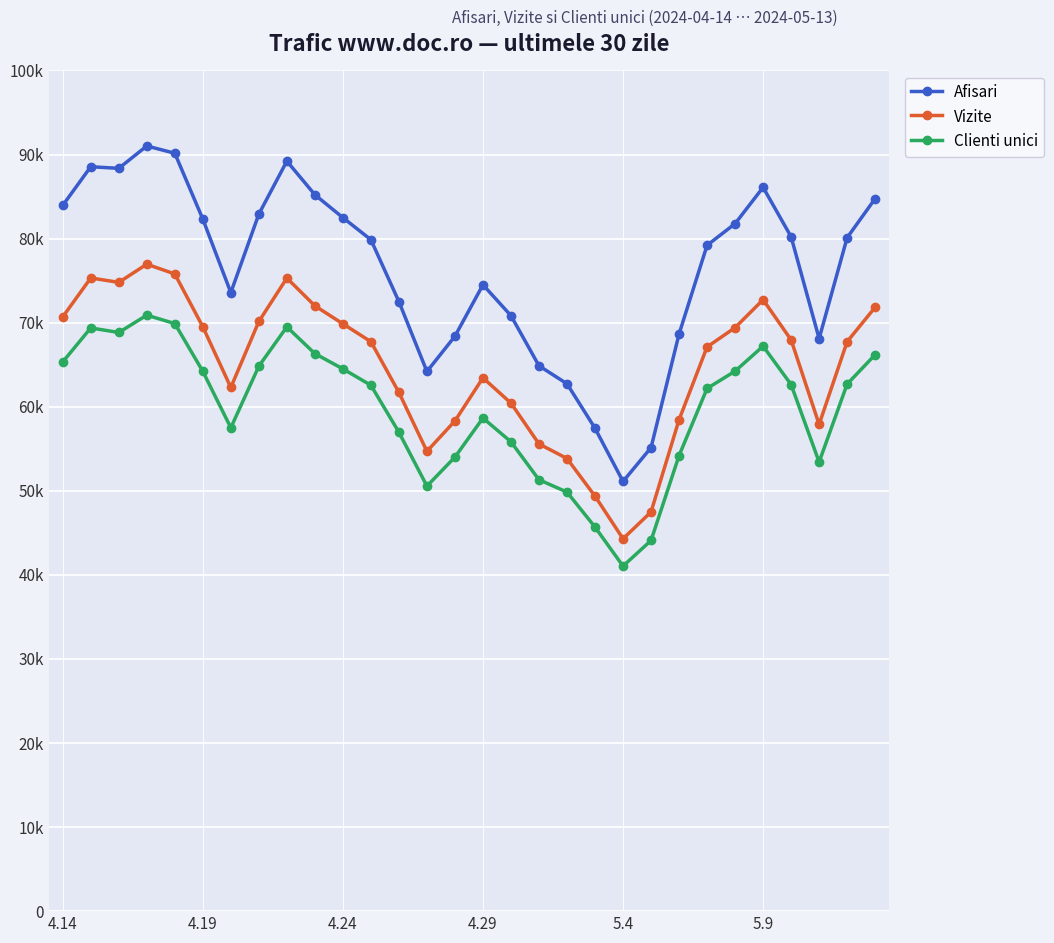

Does the chart display data point markers on the line(s)?

Yes